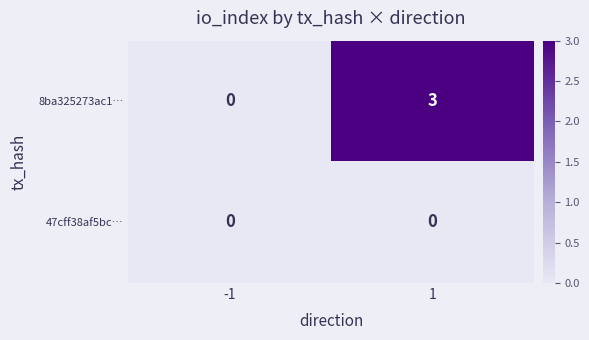

Rank the series by their maximum value, from lowest to highest.

47cff38af5bc…, 8ba325273ac1…